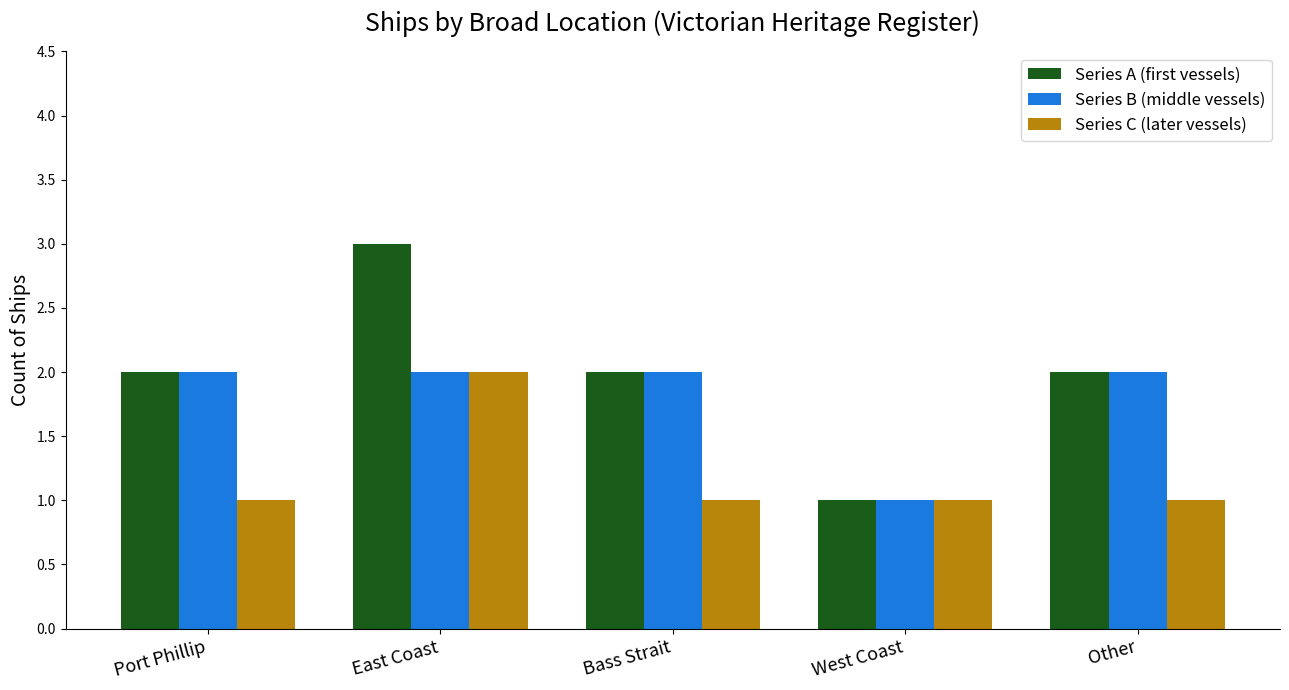

What is the lowest value of the Series A (first vessels) series?

1